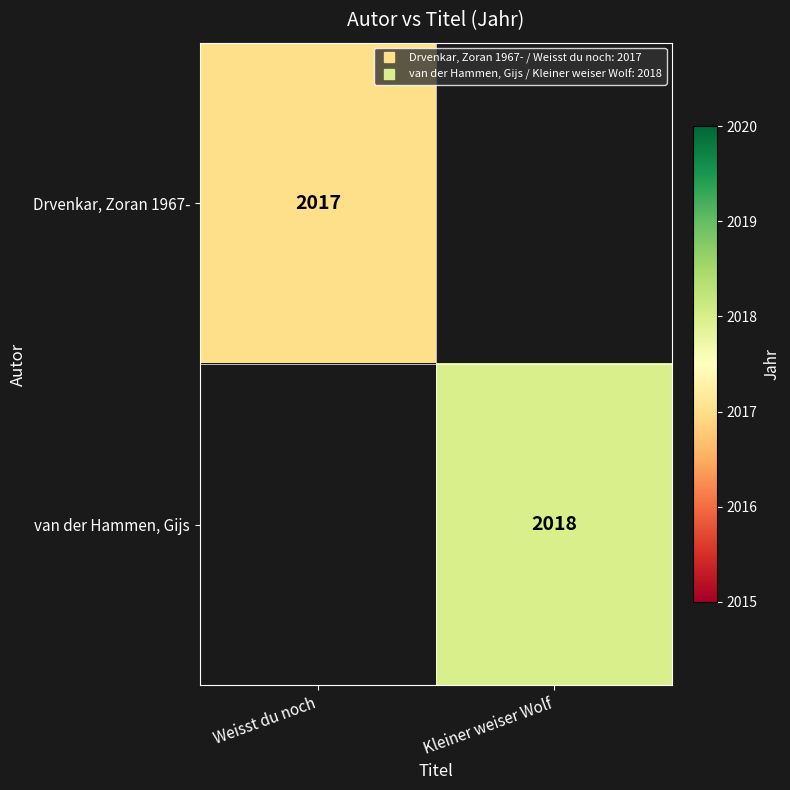

At how many categories does at least one series exceed 2017?

1